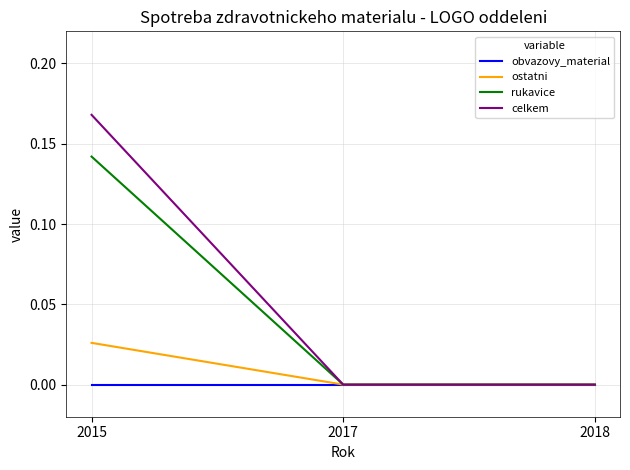

Which series changed the most between 2015 and 2018?

celkem